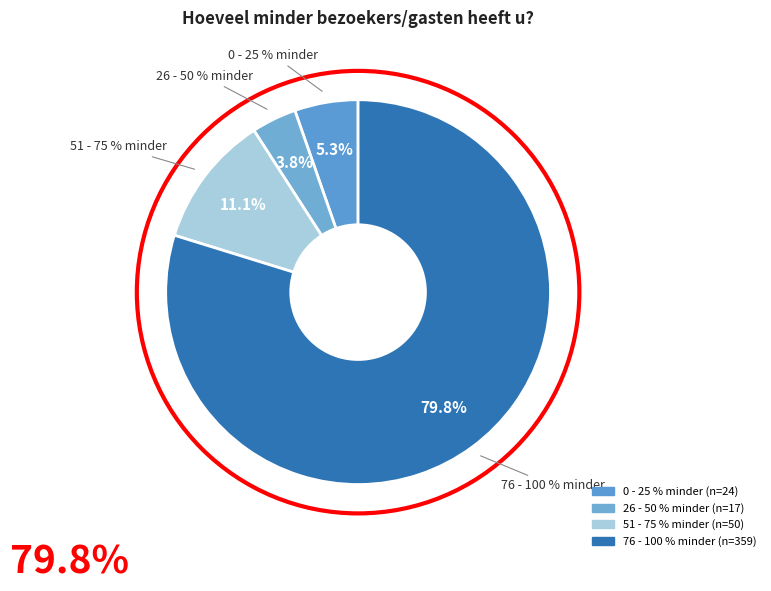

Rank the categories by value from lowest to highest.

26 - 50 % minder, 0 - 25 % minder, 51 - 75 % minder, 76 - 100 % minder